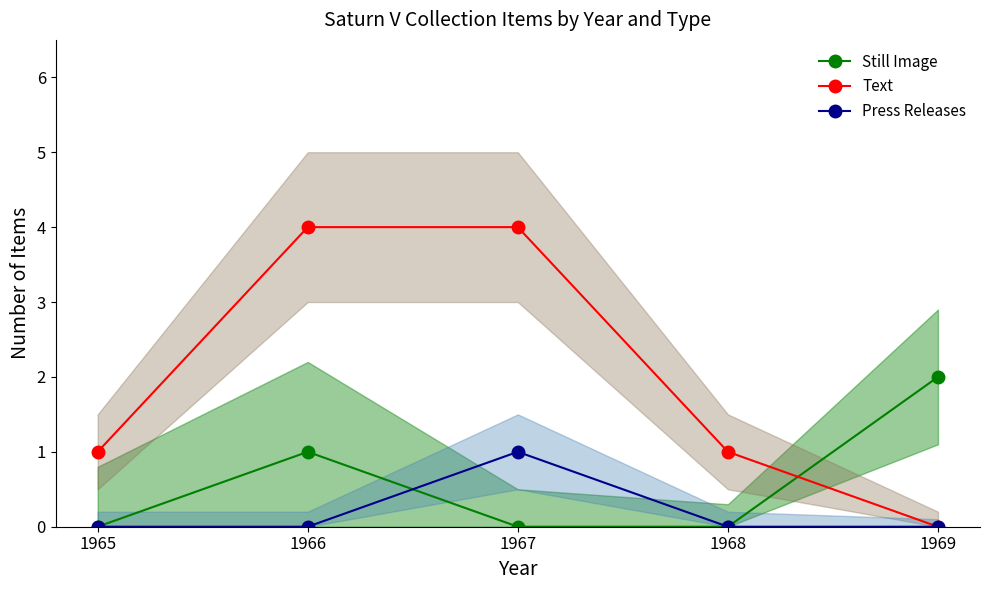

Where do Press Releases and Still Image first cross each other?

1966 and 1967